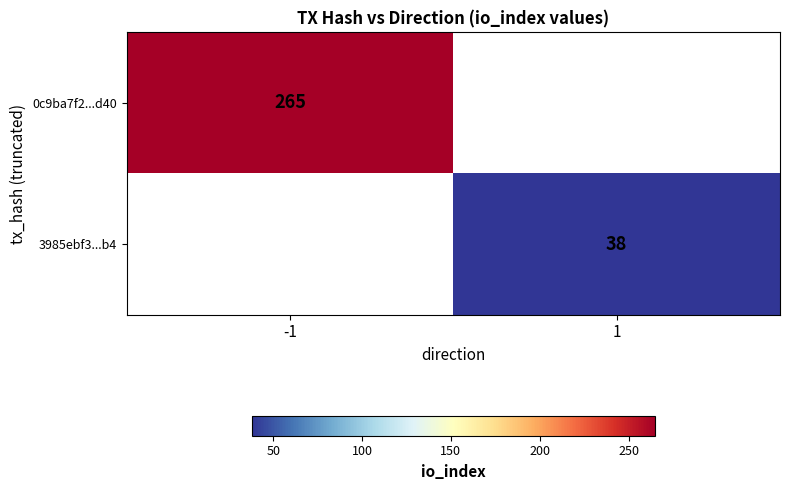

True or false: 0c9ba7f2...d40 has a value of 348 at -1.

False